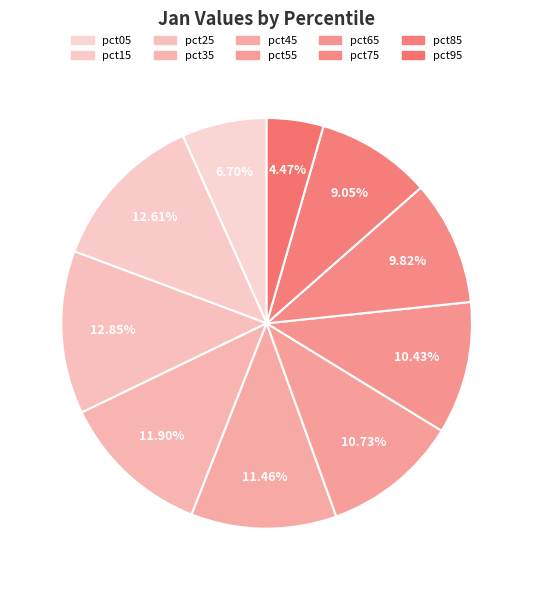

Count the number of slices in the pie.

10